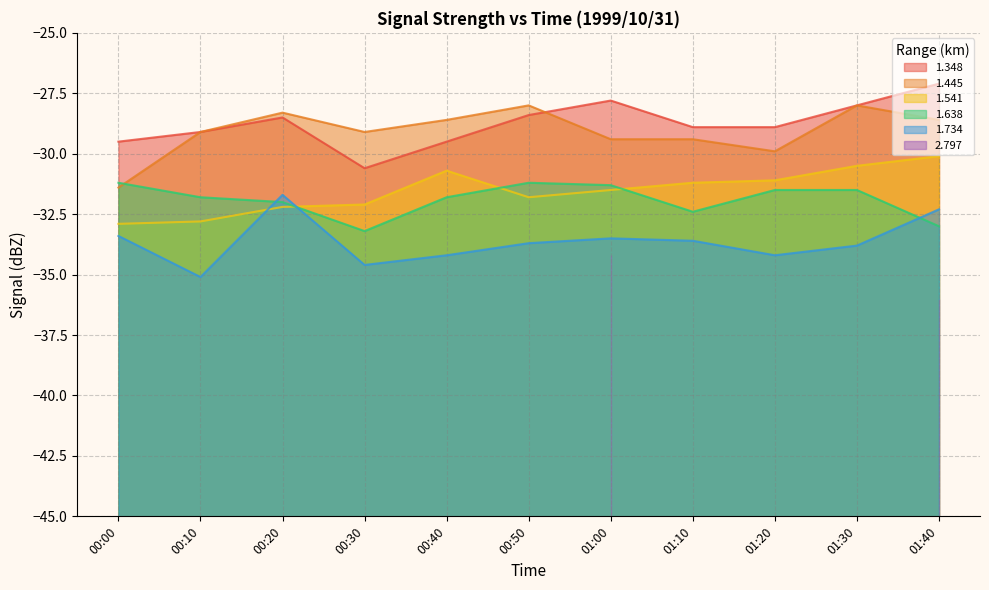

True or false: 1.638 has more than 1 interior local peaks.

False